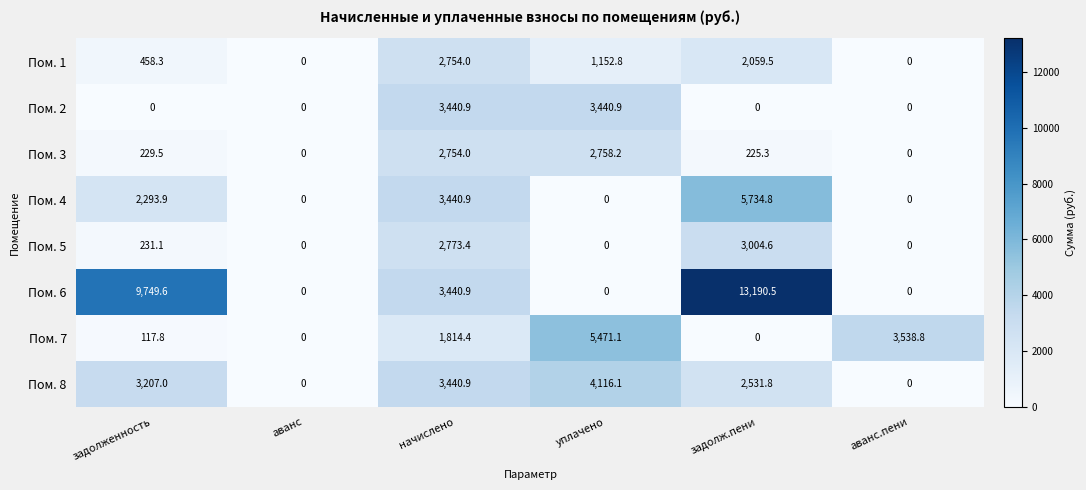

What is the maximum value shown in the chart?

13190.5